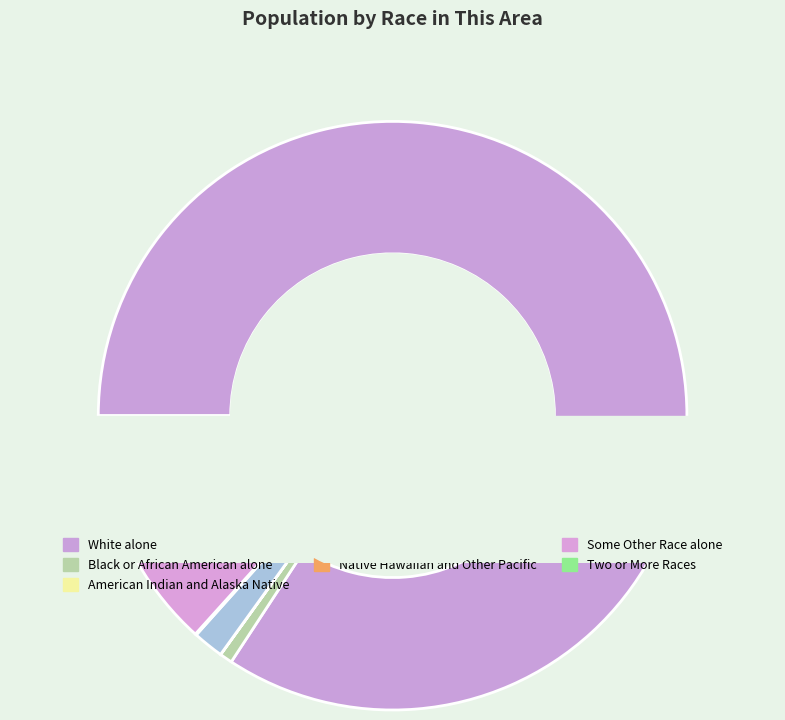

Which category has the smallest portion of the pie?

American Indian and Alaska Native